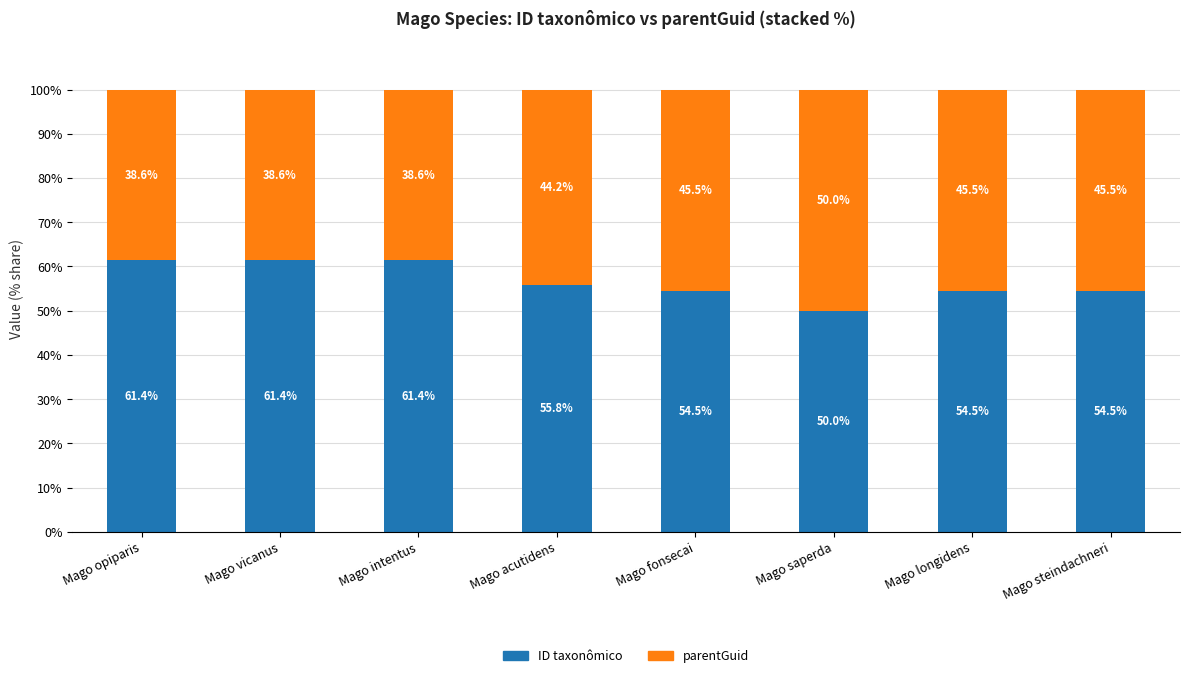

What is the difference between the second highest and second lowest values in the ID taxonômico series?

6.9